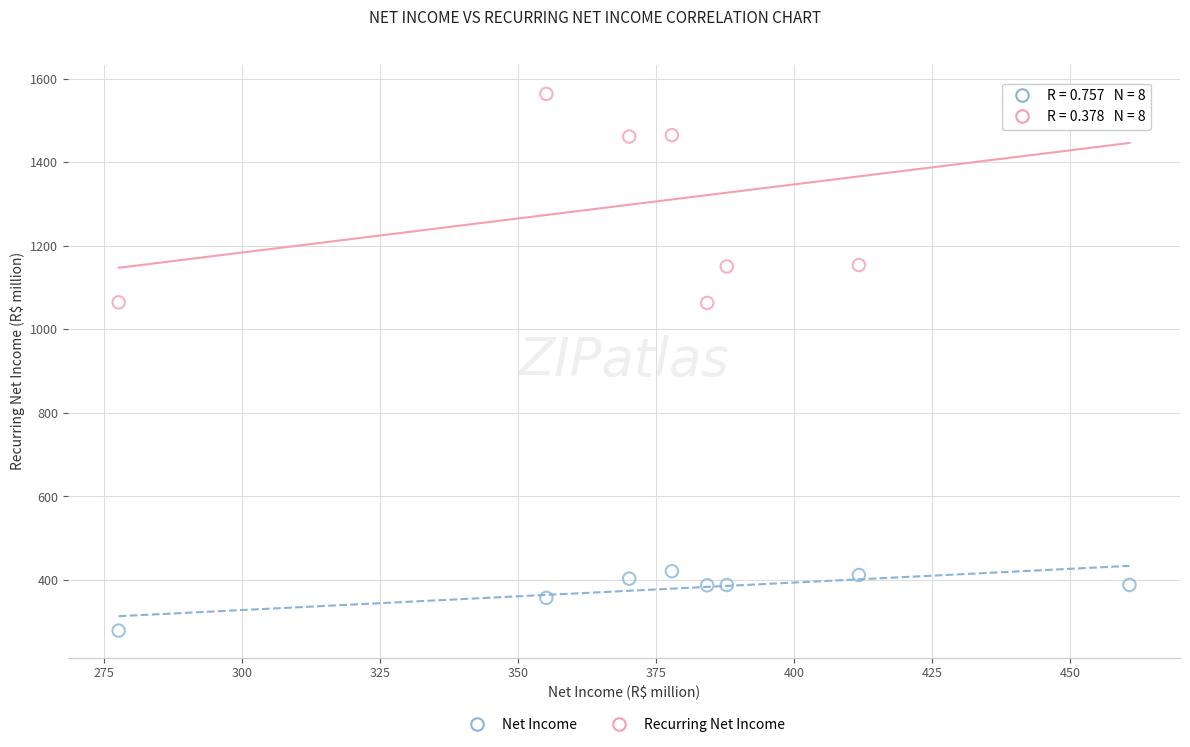

Which series reaches the maximum Y coordinate?

Recurring Net Income